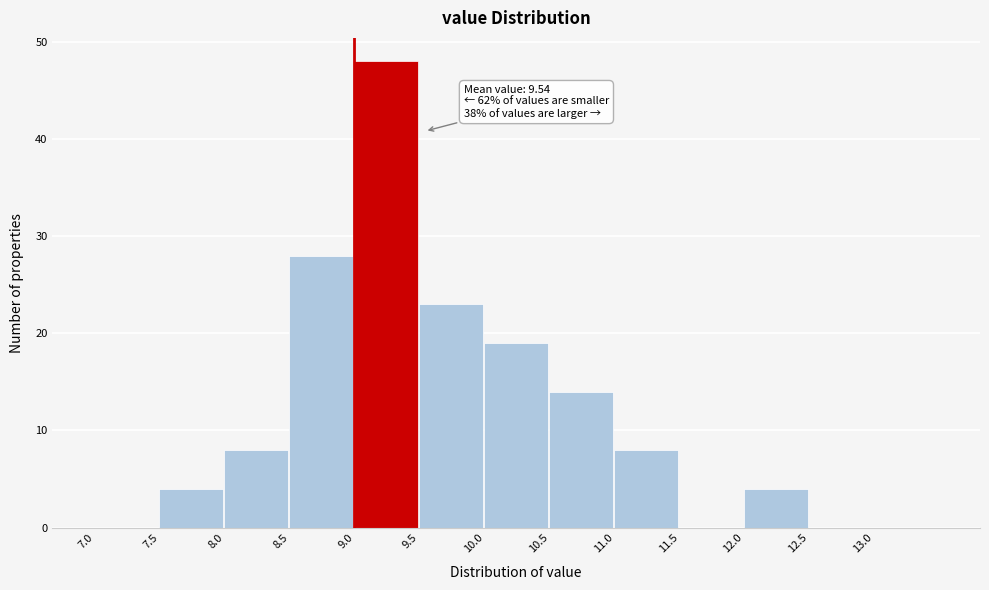

Over which range of the x-axis is the bar tallest?

9.0 to 9.5